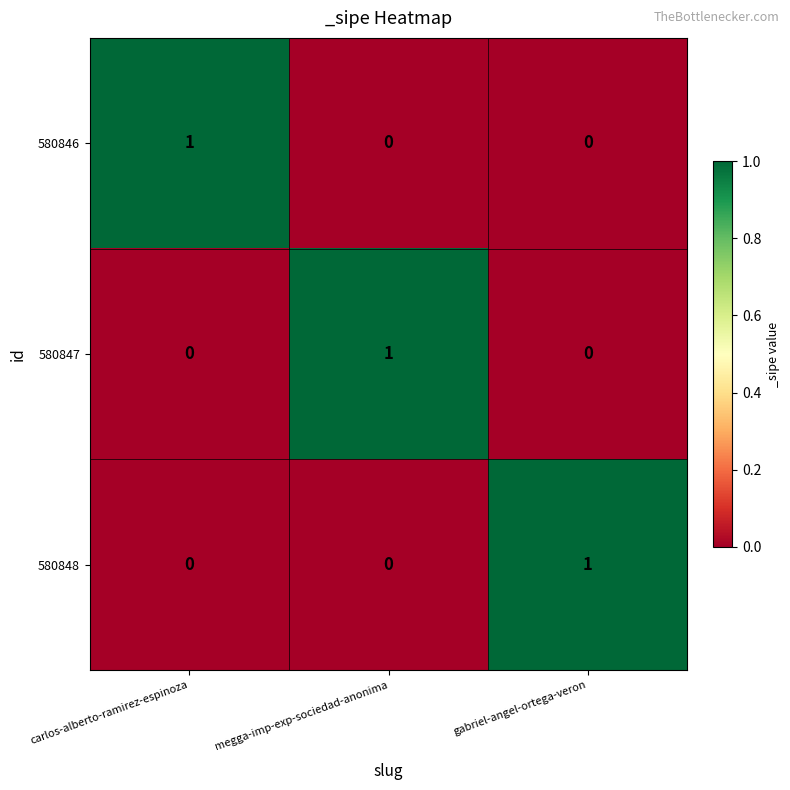

At how many categories does at least one series exceed 0?

3